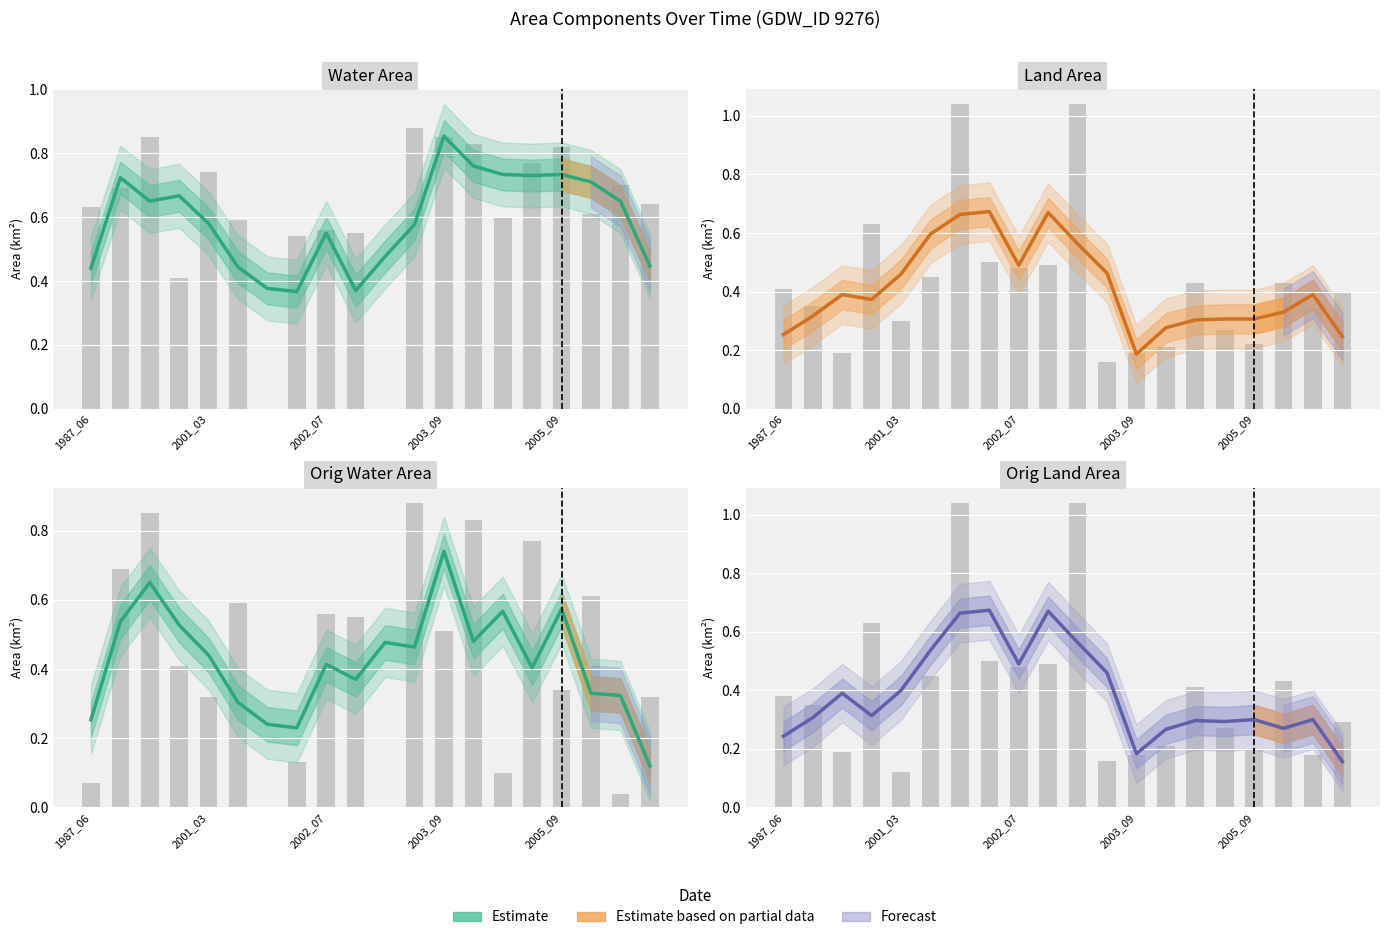

Is it true that waterArea equals 0.3 at 7?

False